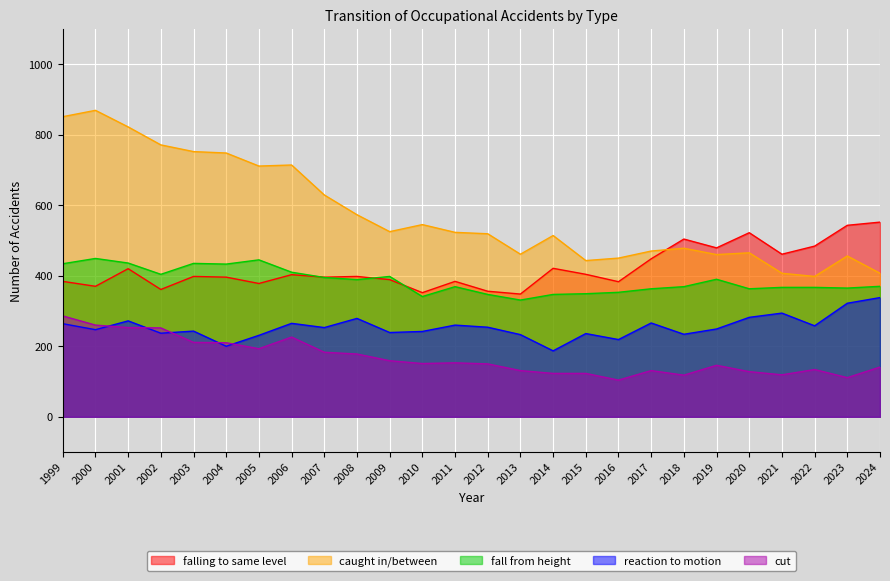

Where is the first local maximum for cut?

2006